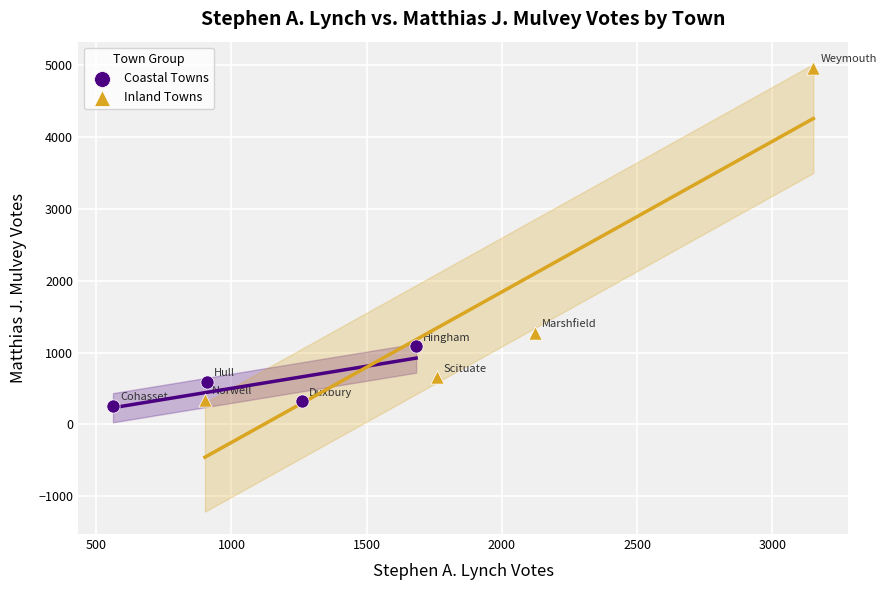

Which series reaches the maximum Y coordinate?

Inland Towns